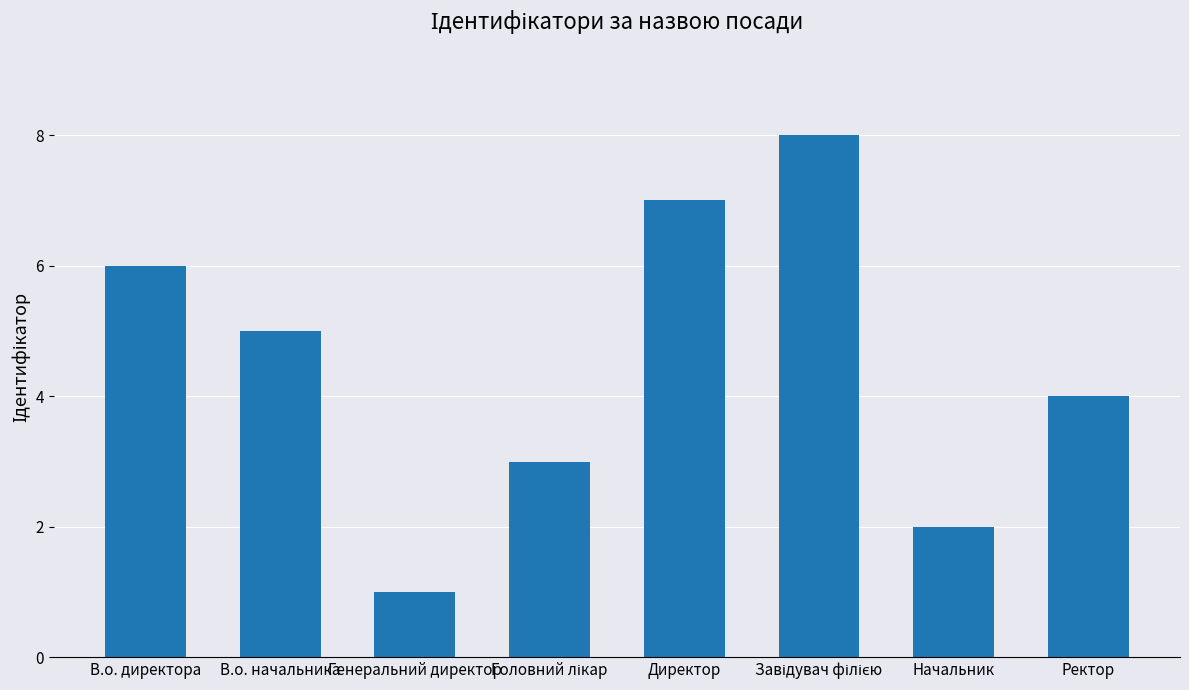

What is the change in value from Генеральний директор to Директор?

+6